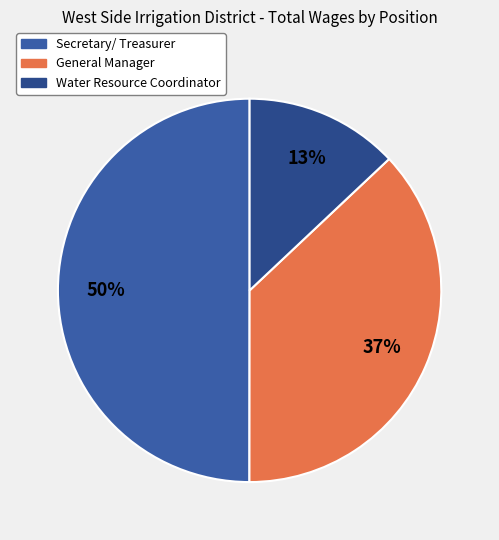

Count the number of slices in the pie.

3